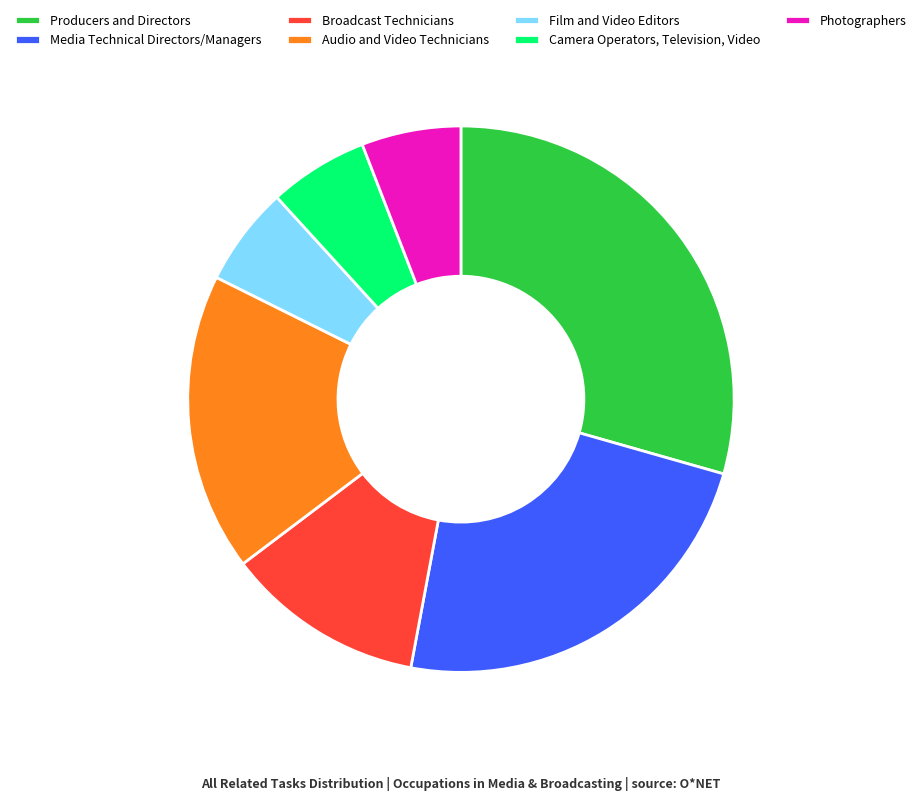

Between Camera Operators, Television, Video and Audio and Video Technicians, which is larger?

Audio and Video Technicians